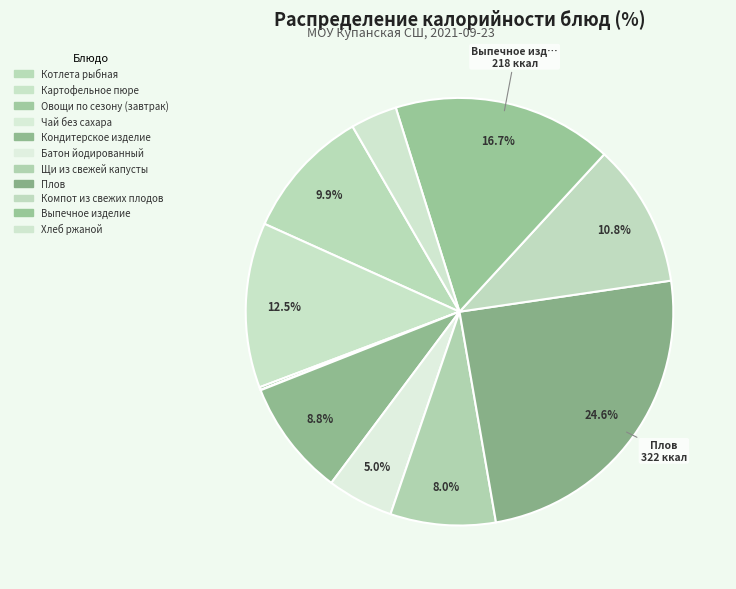

Is it true that Компот из свежих плодов is 1% of the pie?

False